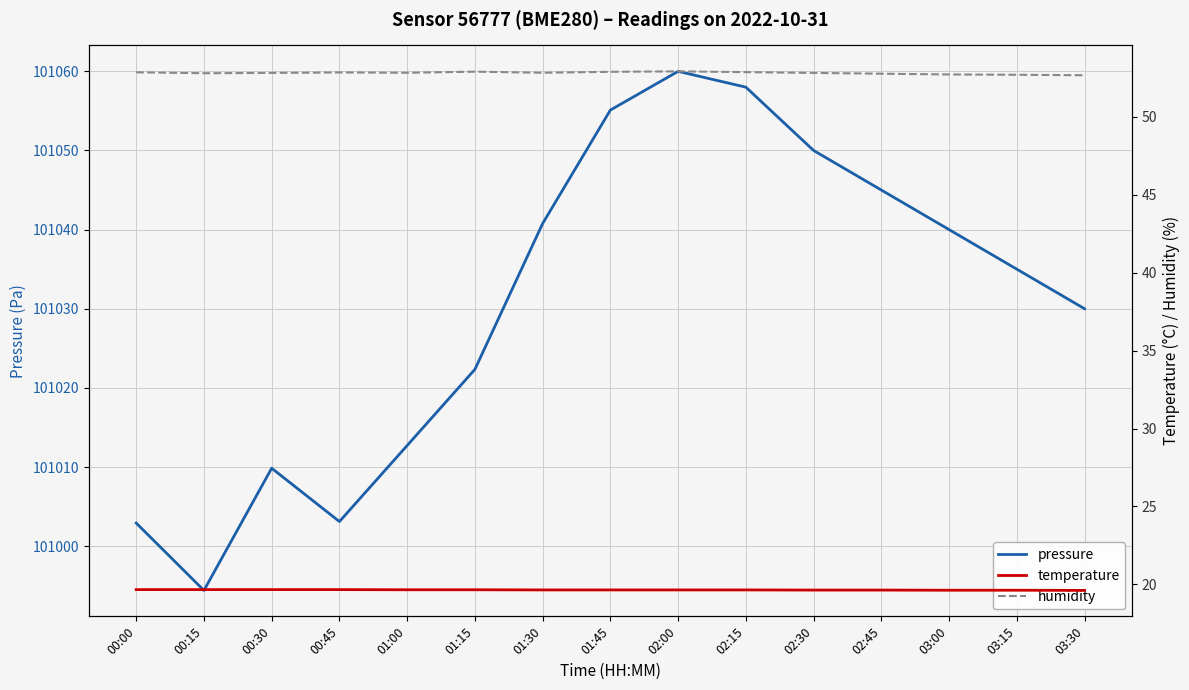

Between 01:15 and 02:45, which is larger?

02:45